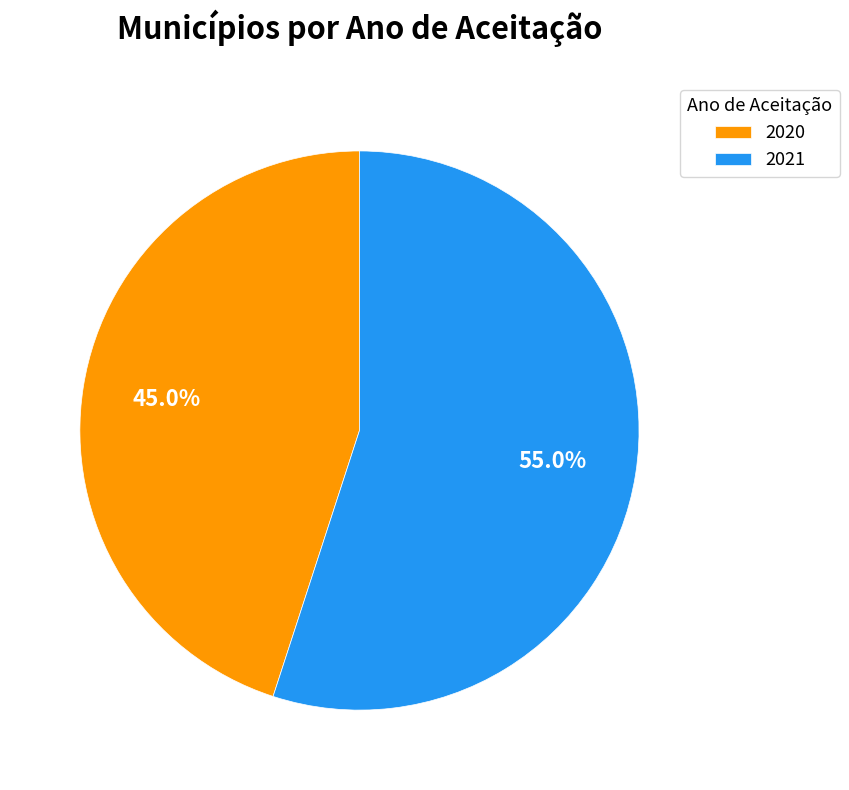

Is there any slice that represents more than half of the pie?

Yes